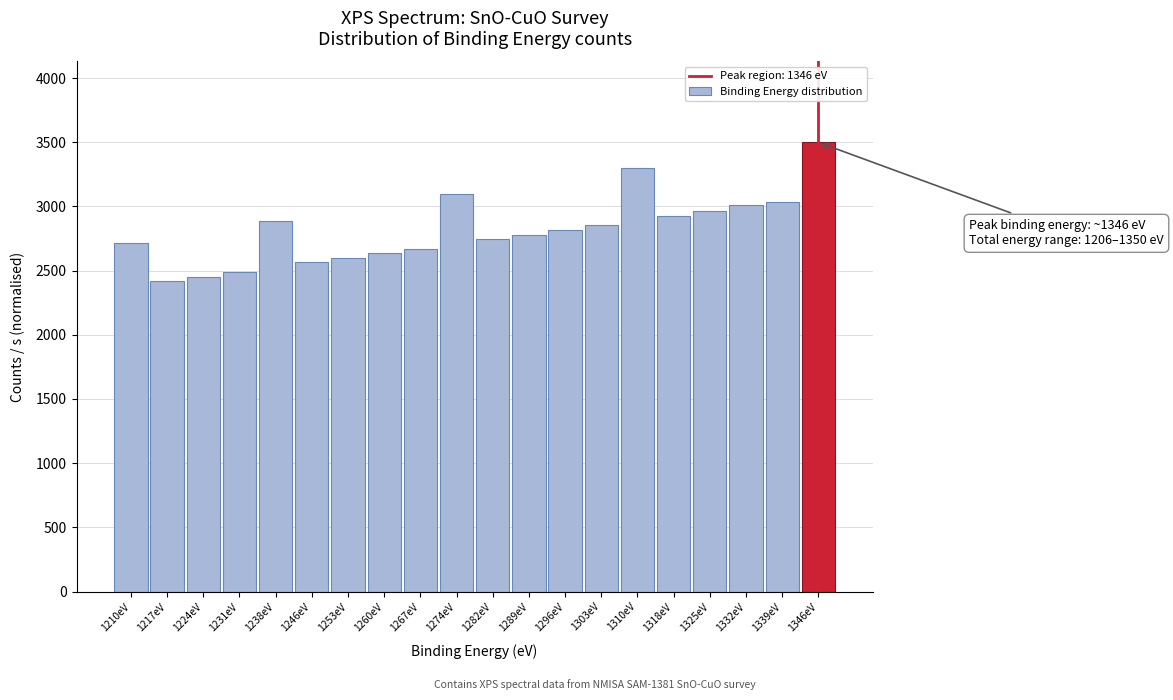

Reading right to left, list all the values displayed in this chart.

1346eV=3500.0	1339eV=3034.1	1332eV=3008.1	1325eV=2965.2	1318eV=2928.3	1310eV=3303.2	1303eV=2852.4	1296eV=2816.9	1289eV=2781.5	1282eV=2746.1	1274eV=3095.0	1267eV=2670.2	1260eV=2634.8	1253eV=2599.3	1246eV=2563.9	1238eV=2886.8	1231eV=2488.0	1224eV=2452.6	1217eV=2417.2	1210eV=2719.1